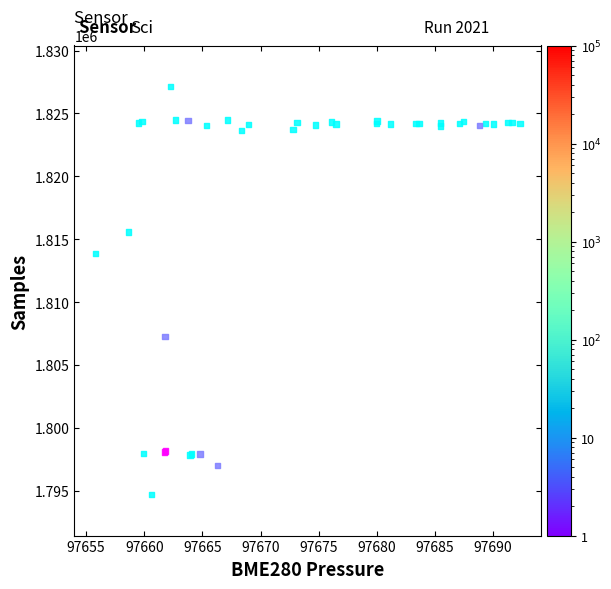

What Y value in the scatter plot is closest to 1810919?

1813866